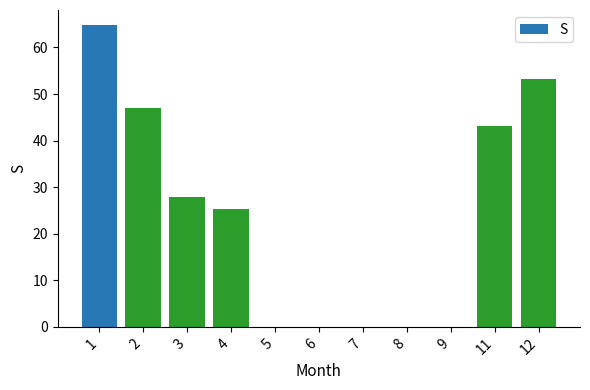

True or false: the data shows 64.8 at 1.

True